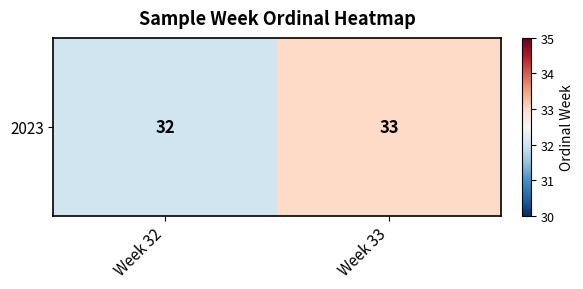

What is the greatest value displayed?

33